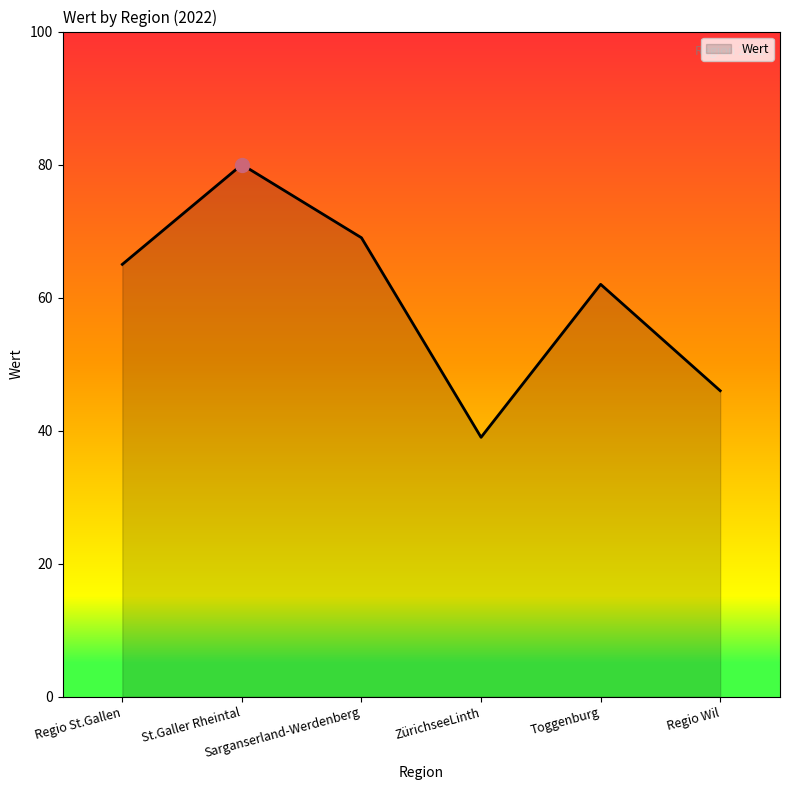

What is the minimum value shown in the chart?

39